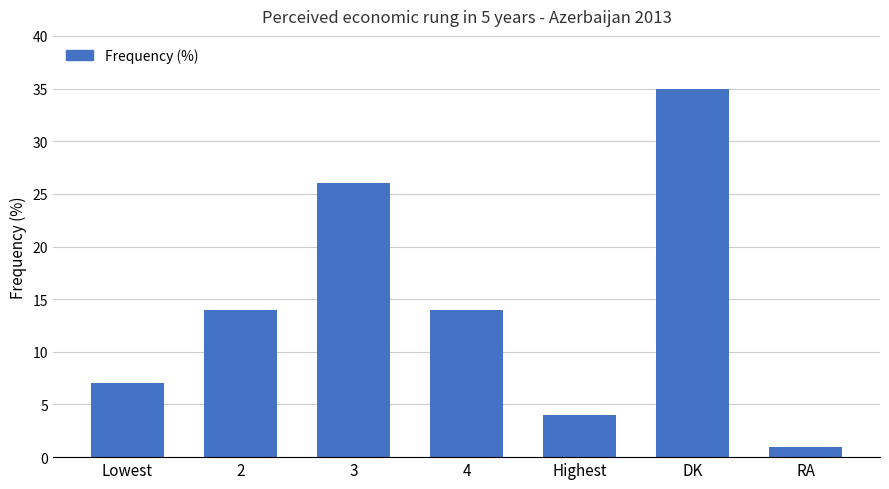

What is the label of the 5th bar from the left?

Highest